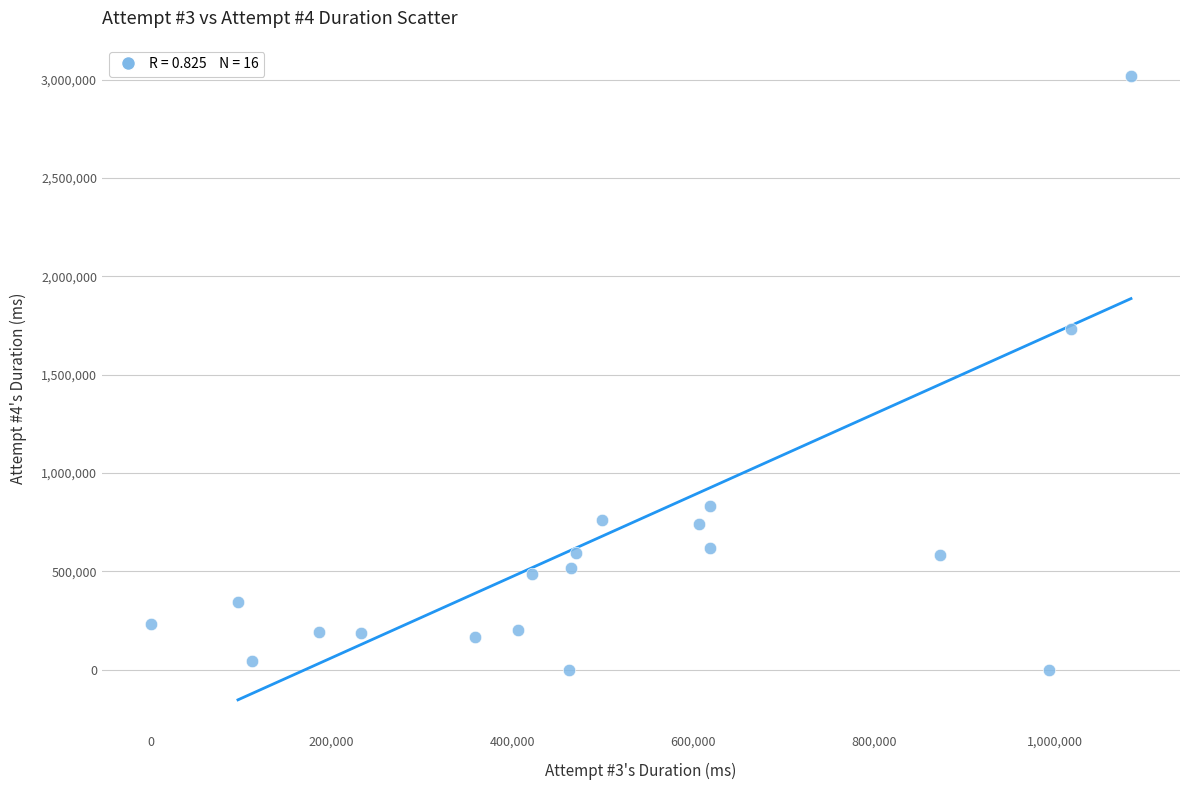

What Y value in the scatter plot is closest to 1509390?

1734066